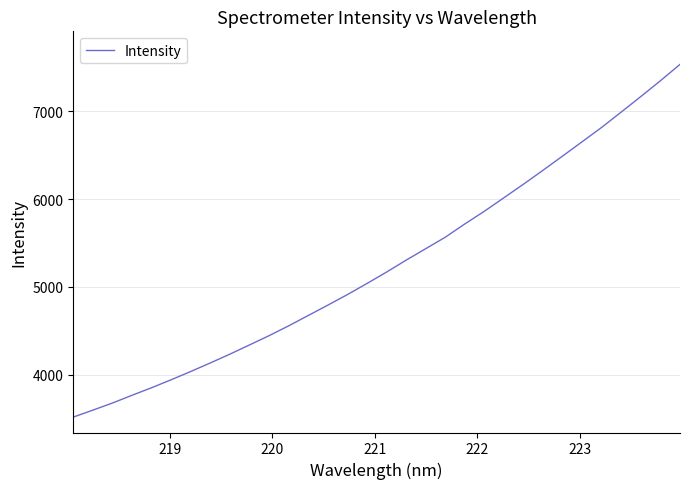

How many lines are shown in the chart?

1